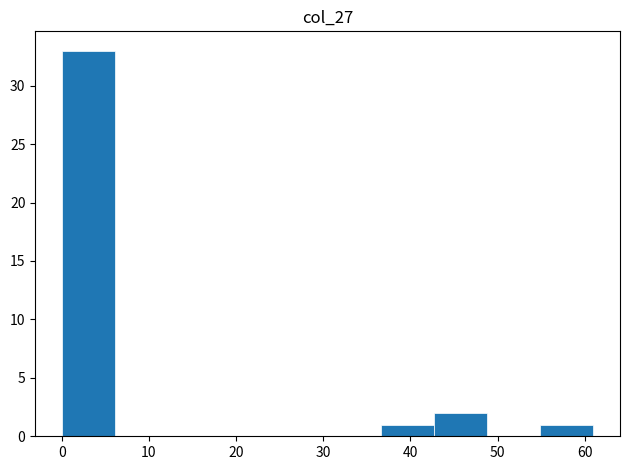

How tall is the bar that spans 0.0 to 6.1 on the x-axis? Neither the bar edges nor the heights are printed on the chart, so give them approximately, as read against the axes.

33